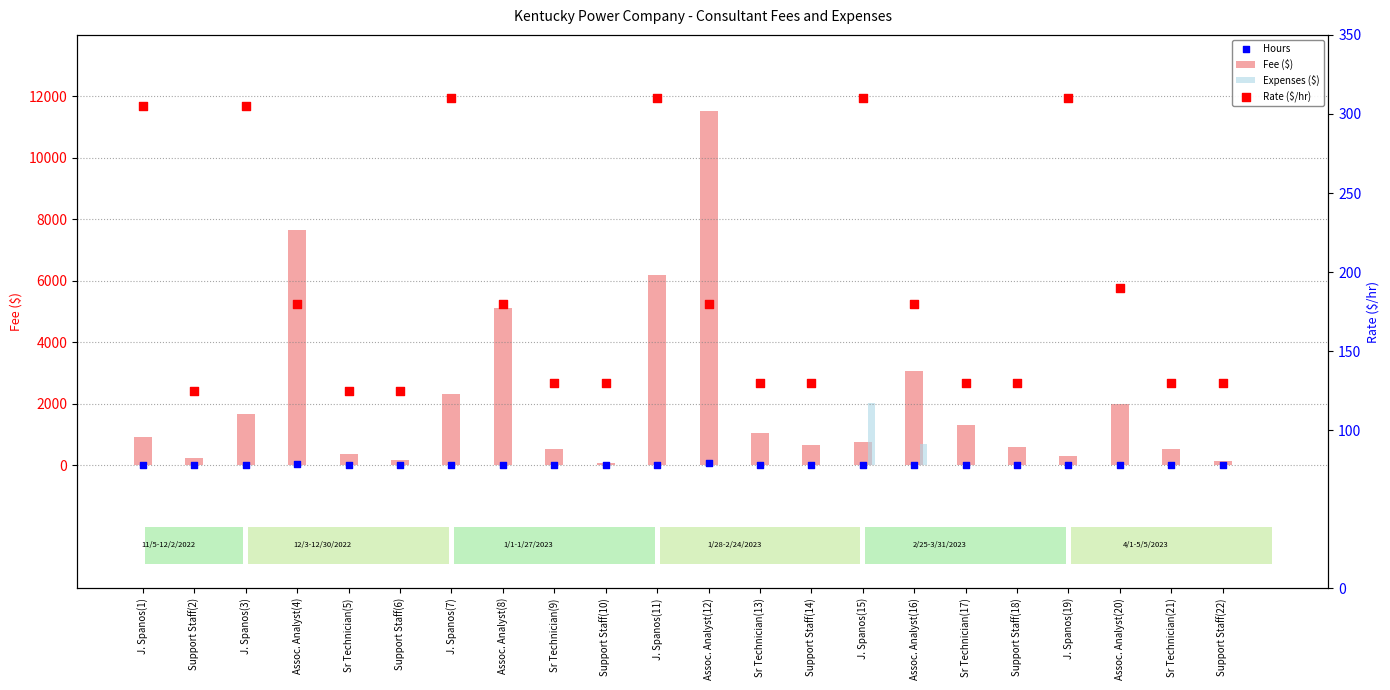

Which series reaches the maximum Y coordinate?

Fee ($)